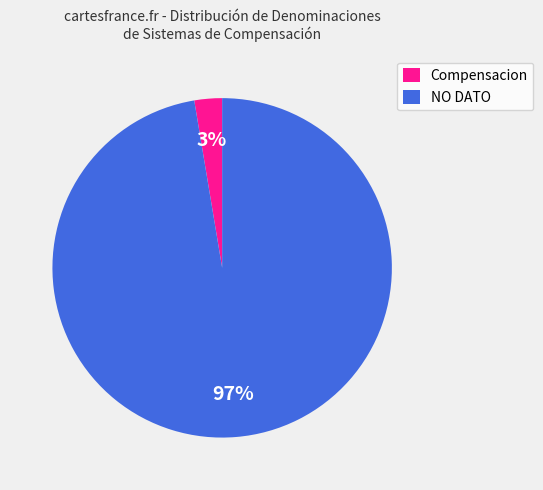

Count the number of slices in the pie.

2